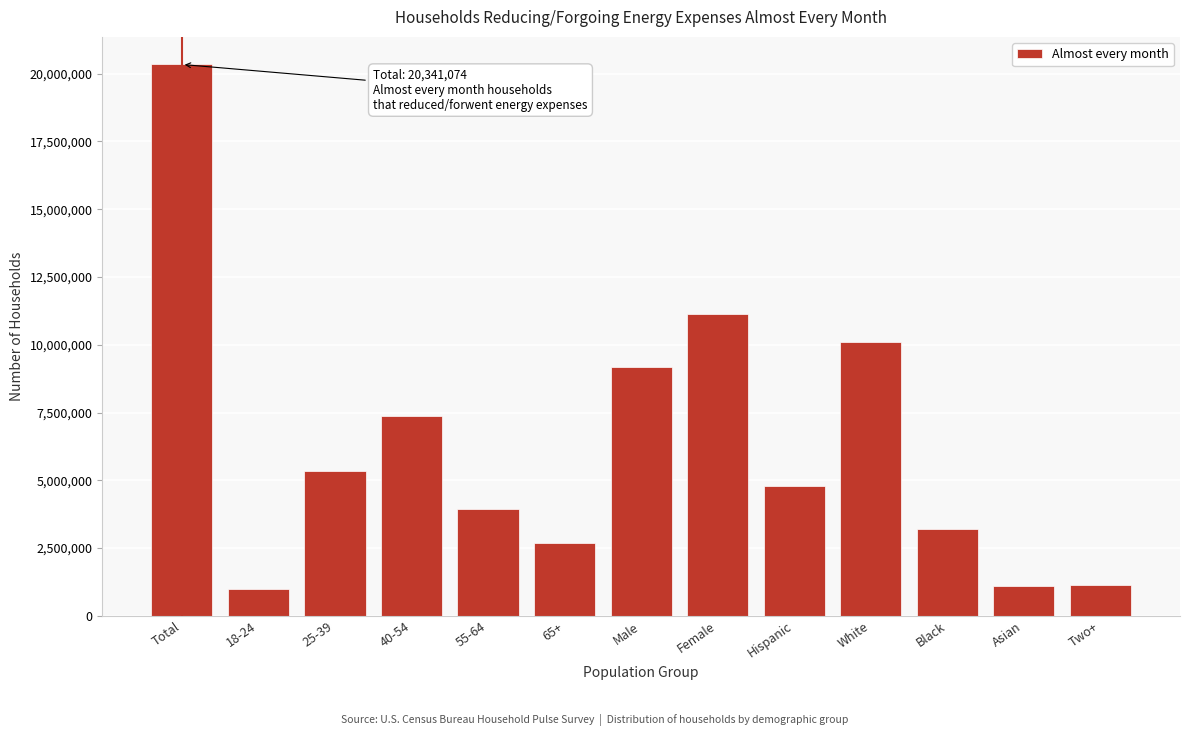

Approximately how many times larger is the value at 40-54 compared to Black?

2.3